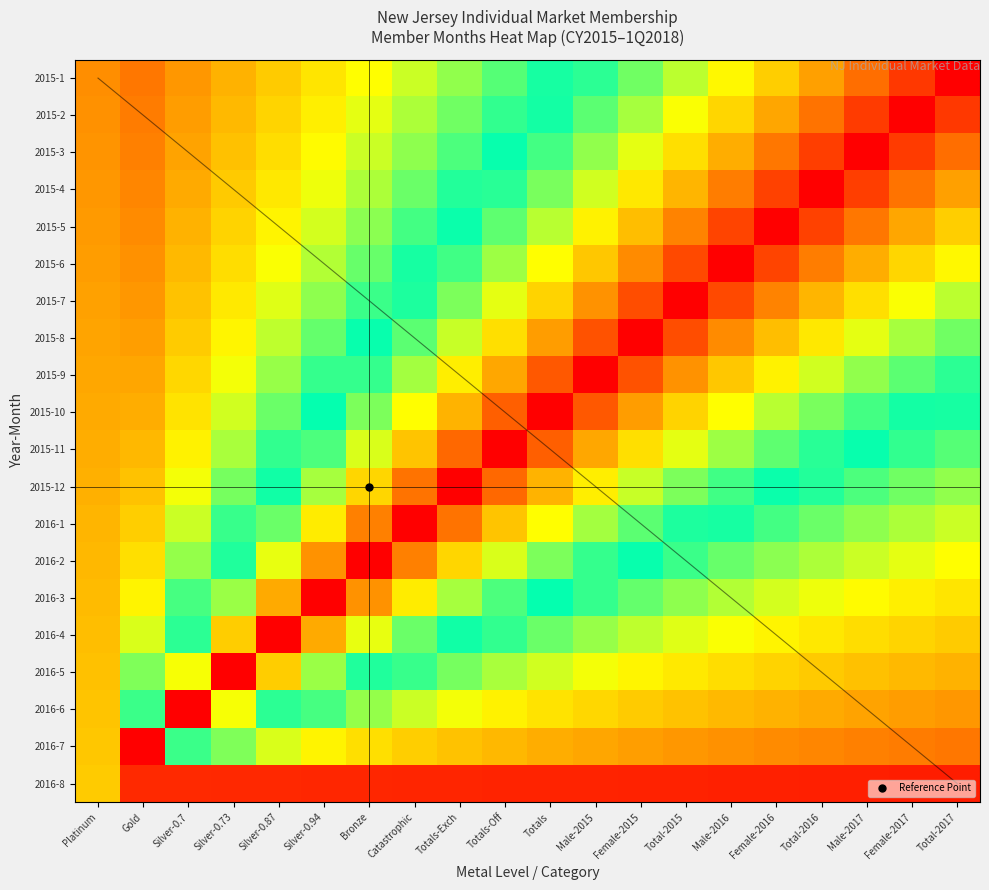

Between Male-2016 and Bronze, which is larger?

Male-2016